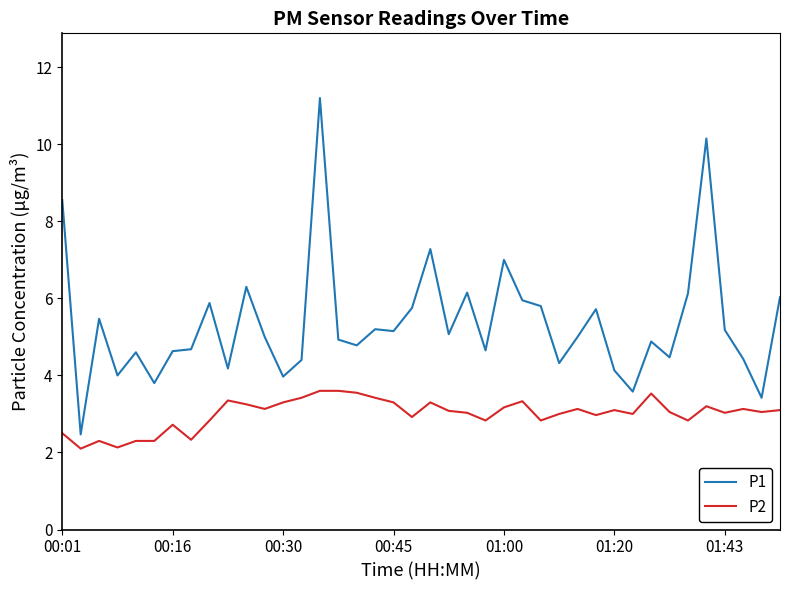

Which series has the widest spread of values?

P1